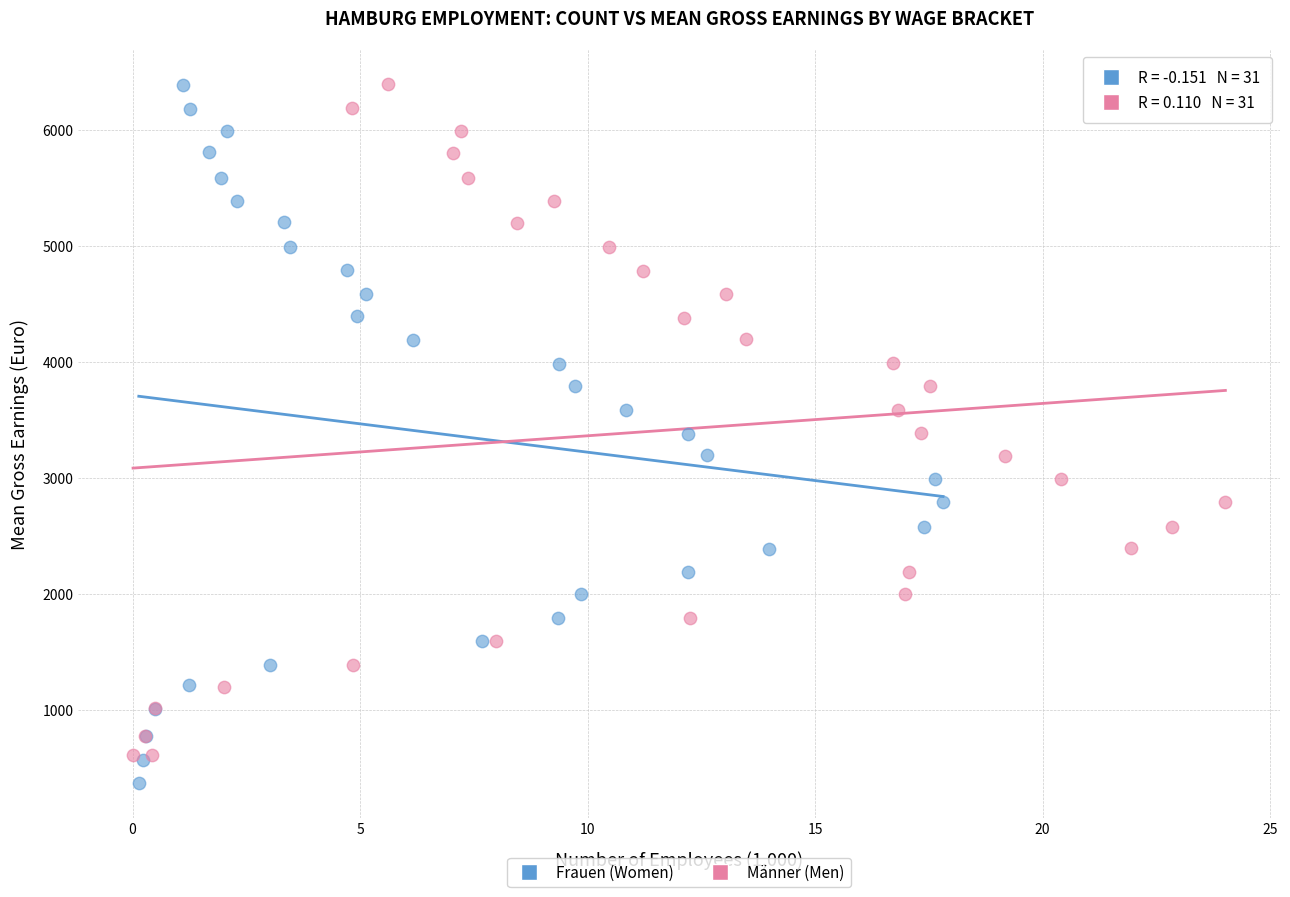

Which series reaches the minimum Y coordinate?

Frauen (Women)